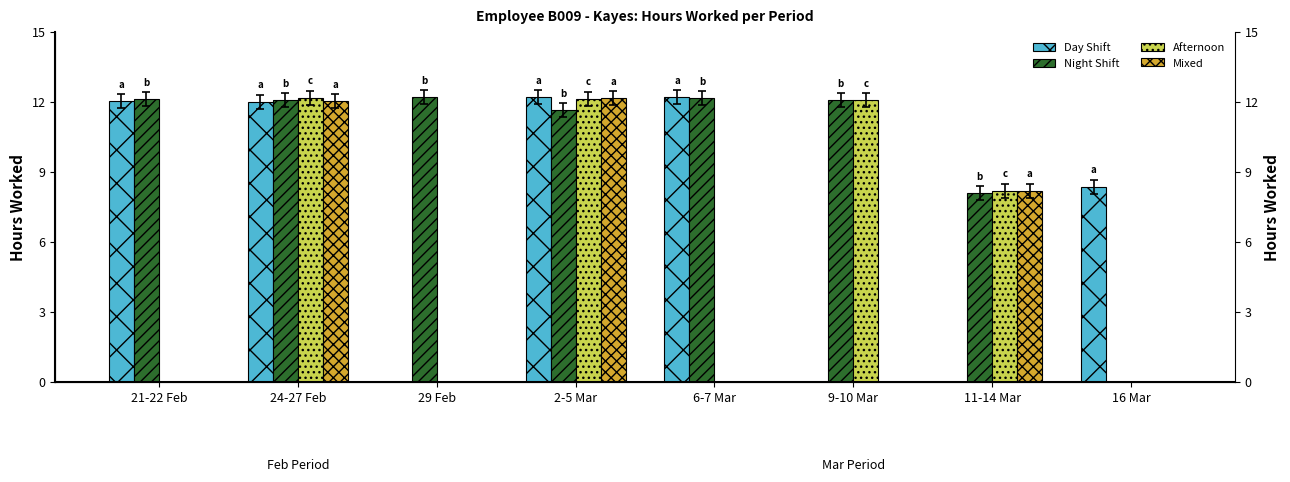

Is it true that Night Shift equals 16.1 at 2-5 Mar?

False